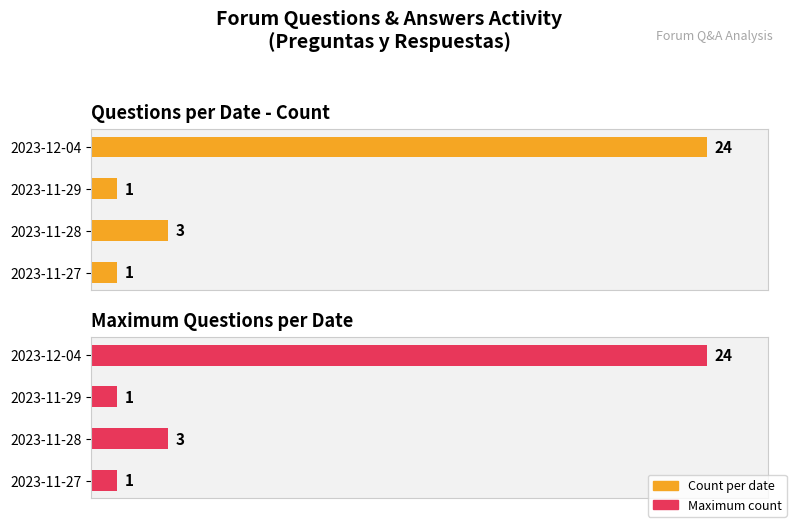

What is the sum of all Count of questions per date values?

29